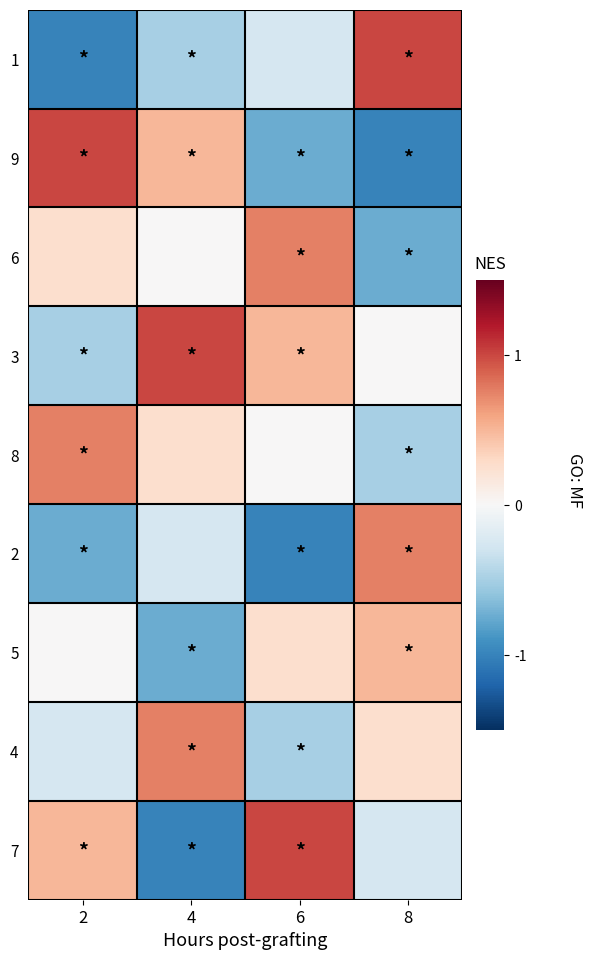

At how many categories does at least one series exceed 0?

4